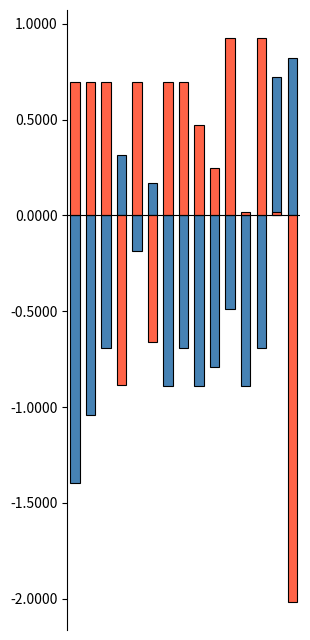

Rank the series at 14 from highest to lowest value.

monthly_visit, monthly_download_resource